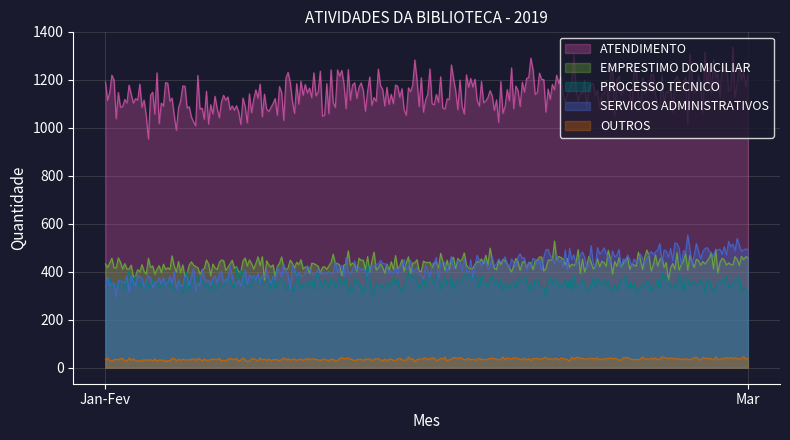

Is the value of EMPRESTIMO DOMICILIAR at Jan-Fev greater than the value of ATENDIMENTO at Mar?

No